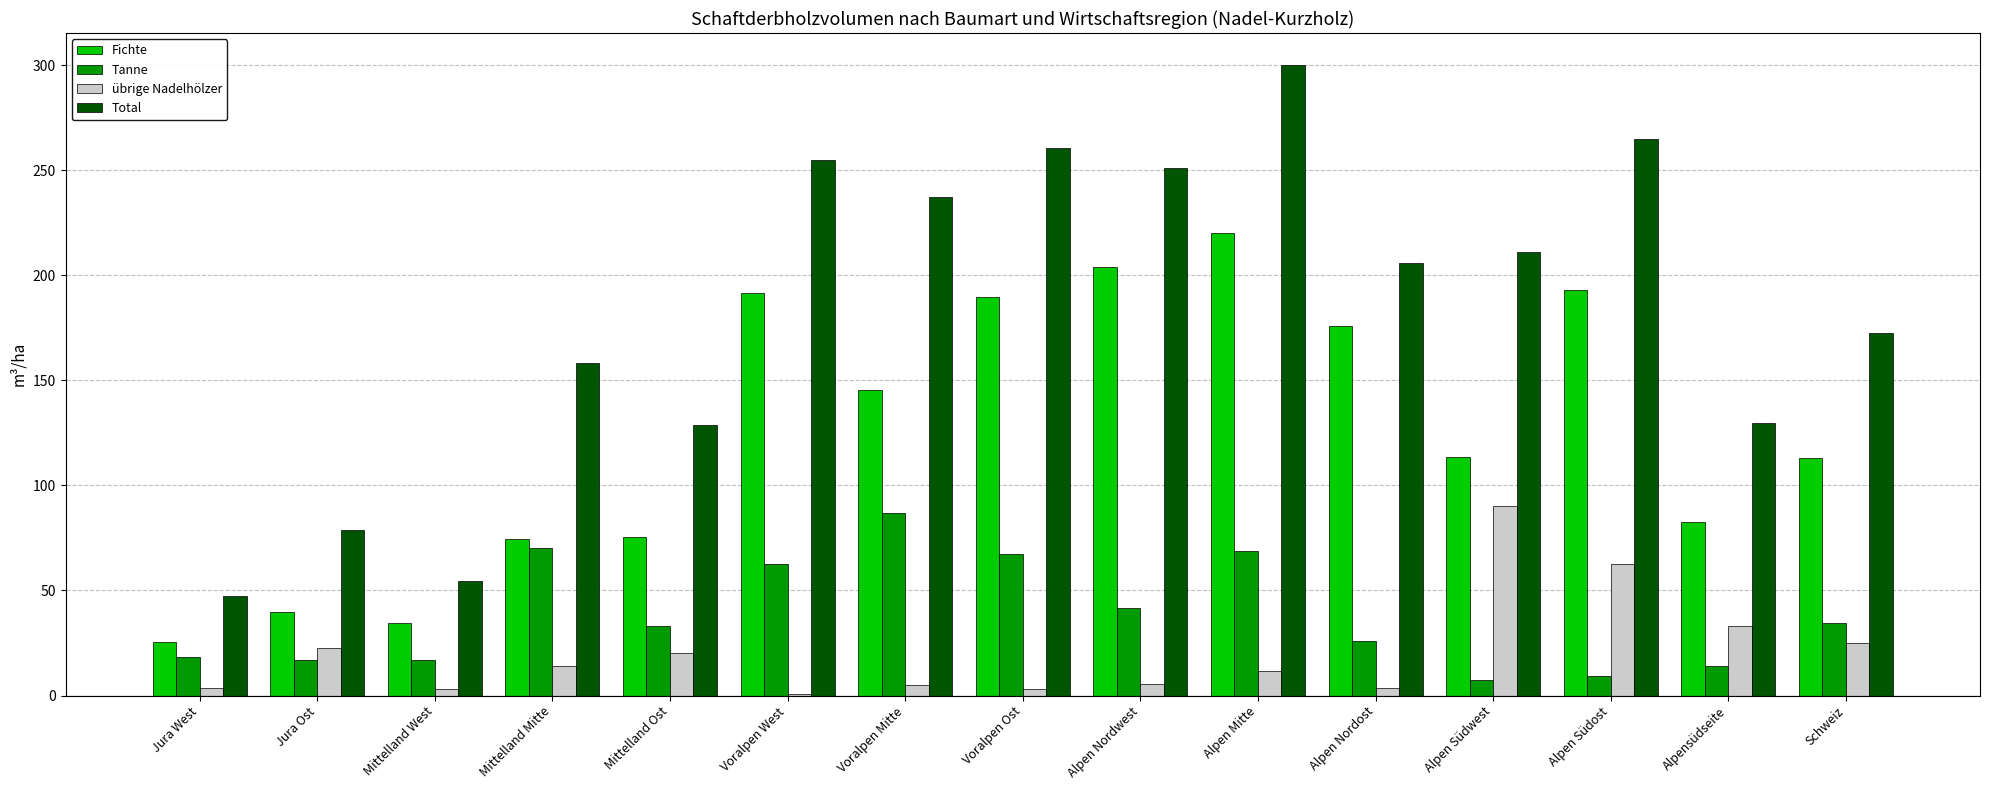

What is the difference between the Tanne values at Voralpen Mitte and Alpensüdseite?

72.5